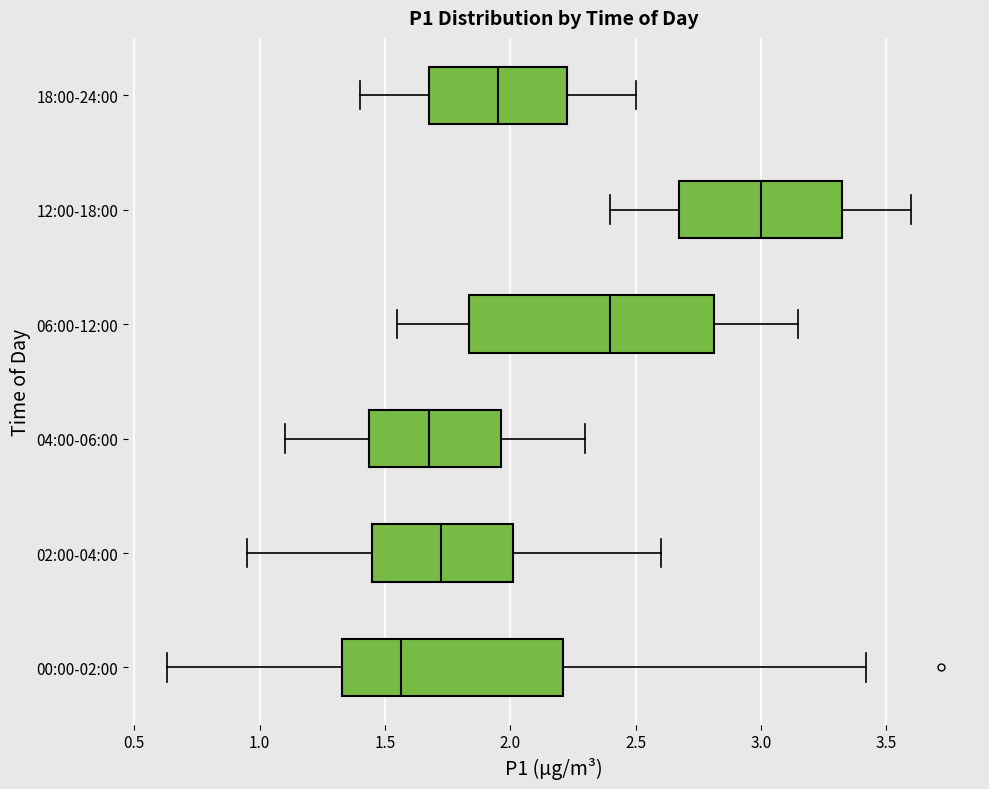

Reading bottom to top, transcribe this box plot: for each box, give where its median line is, the range the box spans, and where its two whiskers end, as read against the x-axis. The values are not printed on the chart, so give them approximately, as read against the axis.

00:00-02:00: median 1.55, box 1.35 to 2.20, whiskers 0.65 to 3.40
02:00-04:00: median 1.75, box 1.45 to 2.00, whiskers 0.95 to 2.60
04:00-06:00: median 1.70, box 1.45 to 1.95, whiskers 1.10 to 2.30
06:00-12:00: median 2.40, box 1.85 to 2.80, whiskers 1.55 to 3.15
12:00-18:00: median 3.00, box 2.70 to 3.35, whiskers 2.40 to 3.60
18:00-24:00: median 1.95, box 1.70 to 2.25, whiskers 1.40 to 2.50